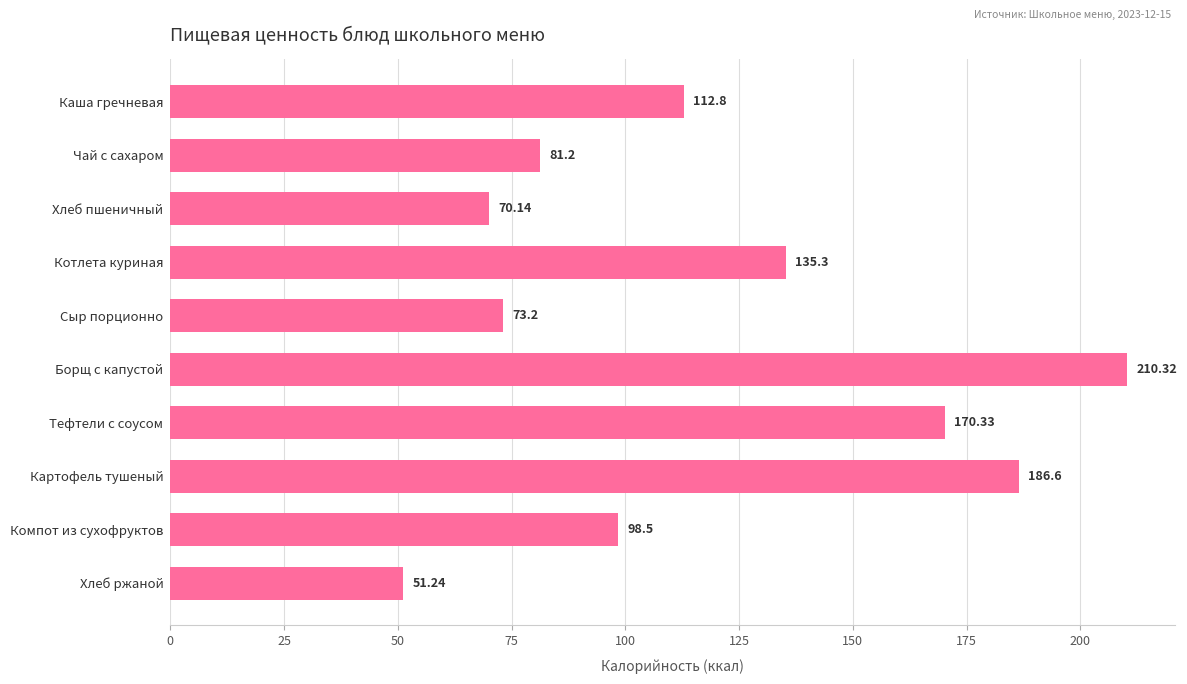

Rank the categories by value from lowest to highest.

Хлеб ржаной, Хлеб пшеничный, Сыр порционно, Чай с сахаром, Компот из сухофруктов, Каша гречневая, Котлета куриная, Тефтели с соусом, Картофель тушеный, Борщ с капустой